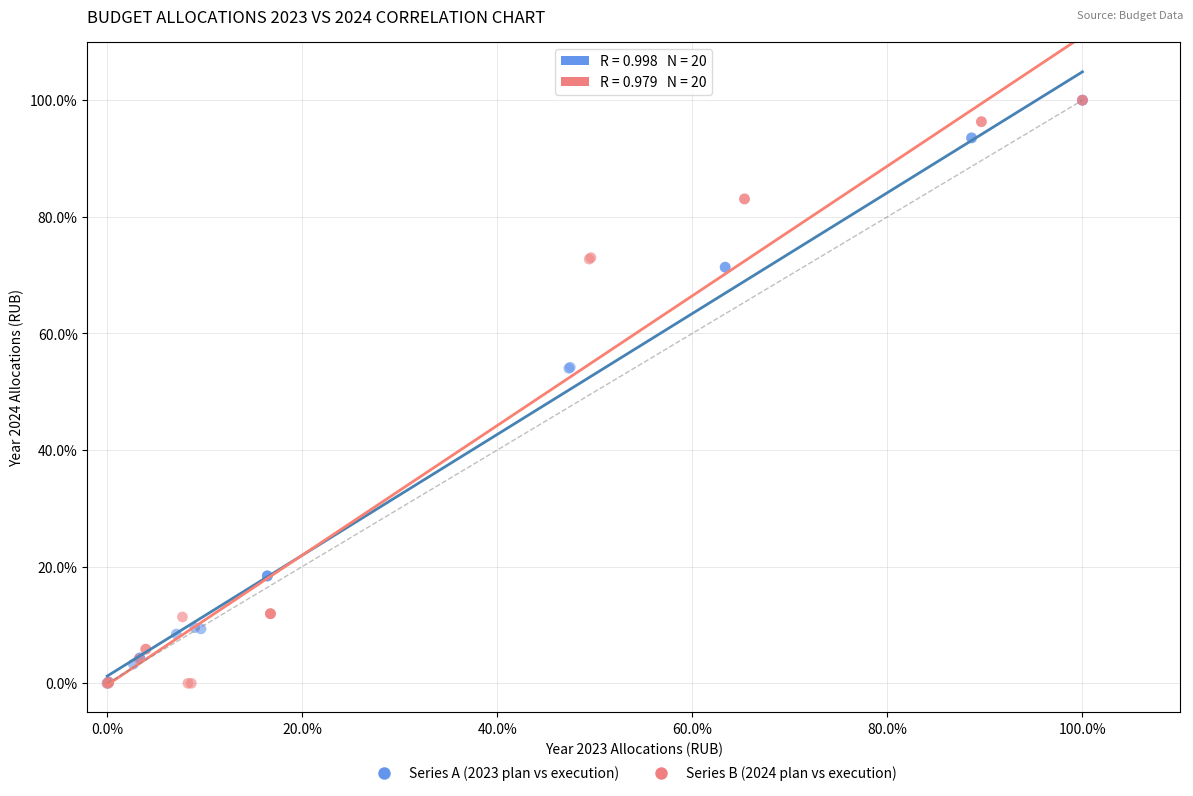

What are all the series names shown in the legend?

Series A (2023 plan vs execution), Series B (2024 plan vs execution)